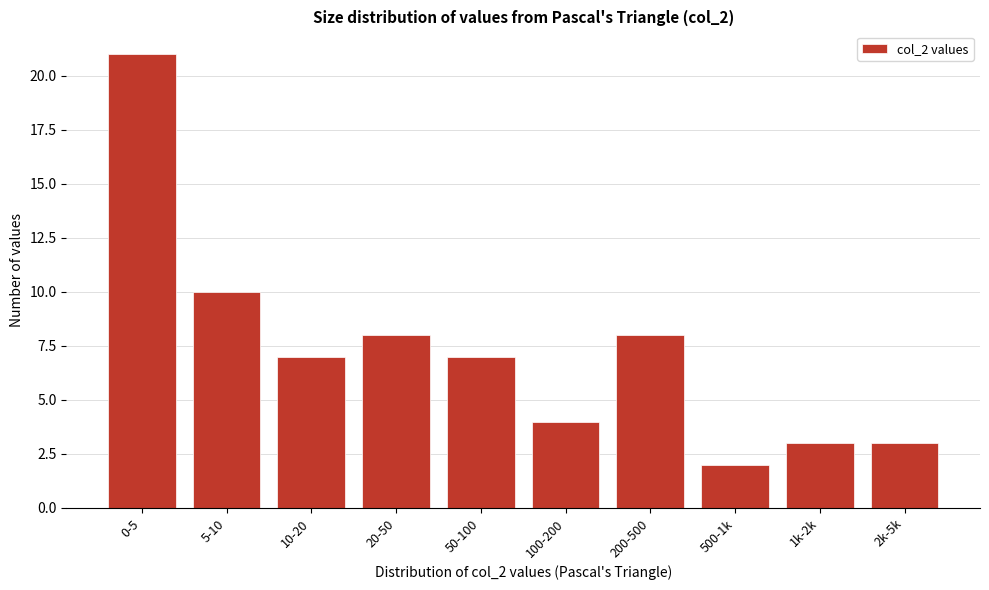

Reading left to right, transcribe all the data shown in this chart.

21	10	7	8	7	4	8	2	3	3